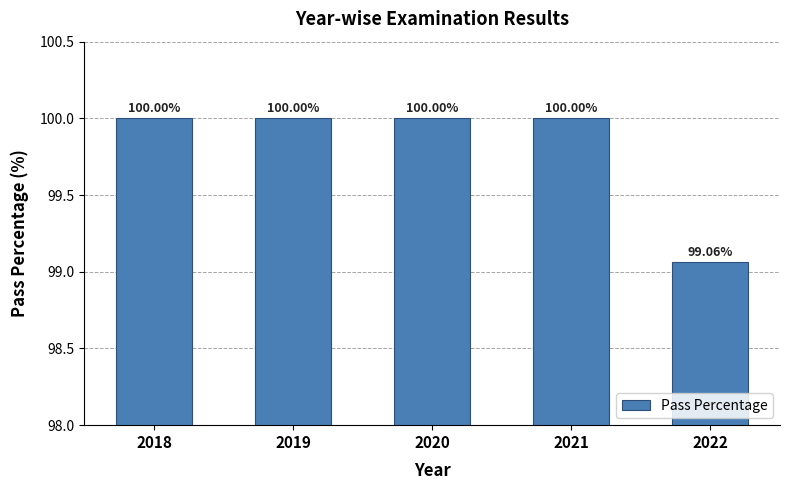

Reading left to right, what are all the values shown in this chart?

100.0	100.0	100.0	100.0	99.1